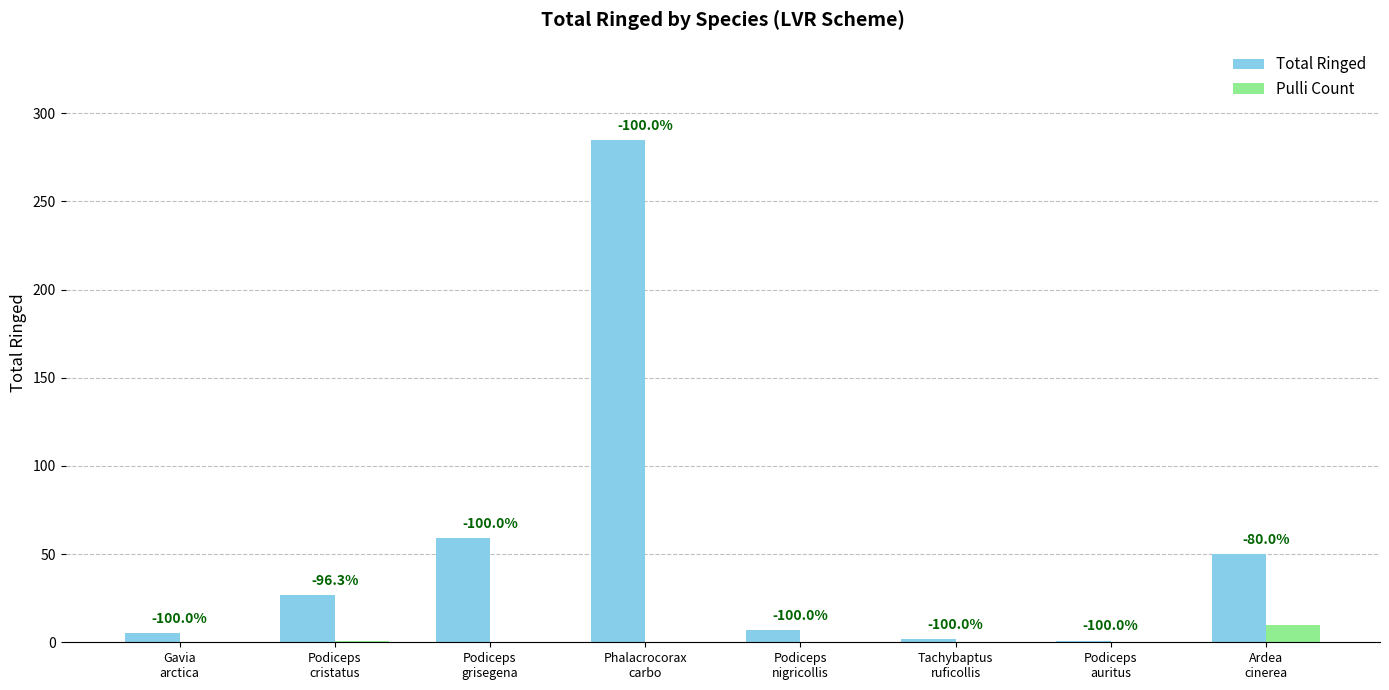

What are all the series names shown in the legend?

Total Ringed, Pulli Count